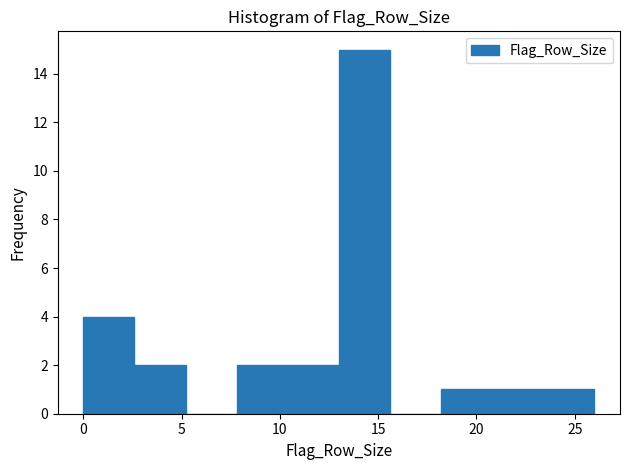

Reading left to right, transcribe this chart: for each bar, give the range it covers on the x-axis and its height. Neither the bar edges nor the heights are printed on the chart, so give them approximately, as read against the axes.

0.0 to 2.6: 4
2.6 to 5.2: 2
5.2 to 7.8: 0
7.8 to 10.4: 2
10.4 to 13.0: 2
13.0 to 15.6: 15
15.6 to 18.2: 0
18.2 to 20.8: 1
20.8 to 23.4: 1
23.4 to 26.0: 1